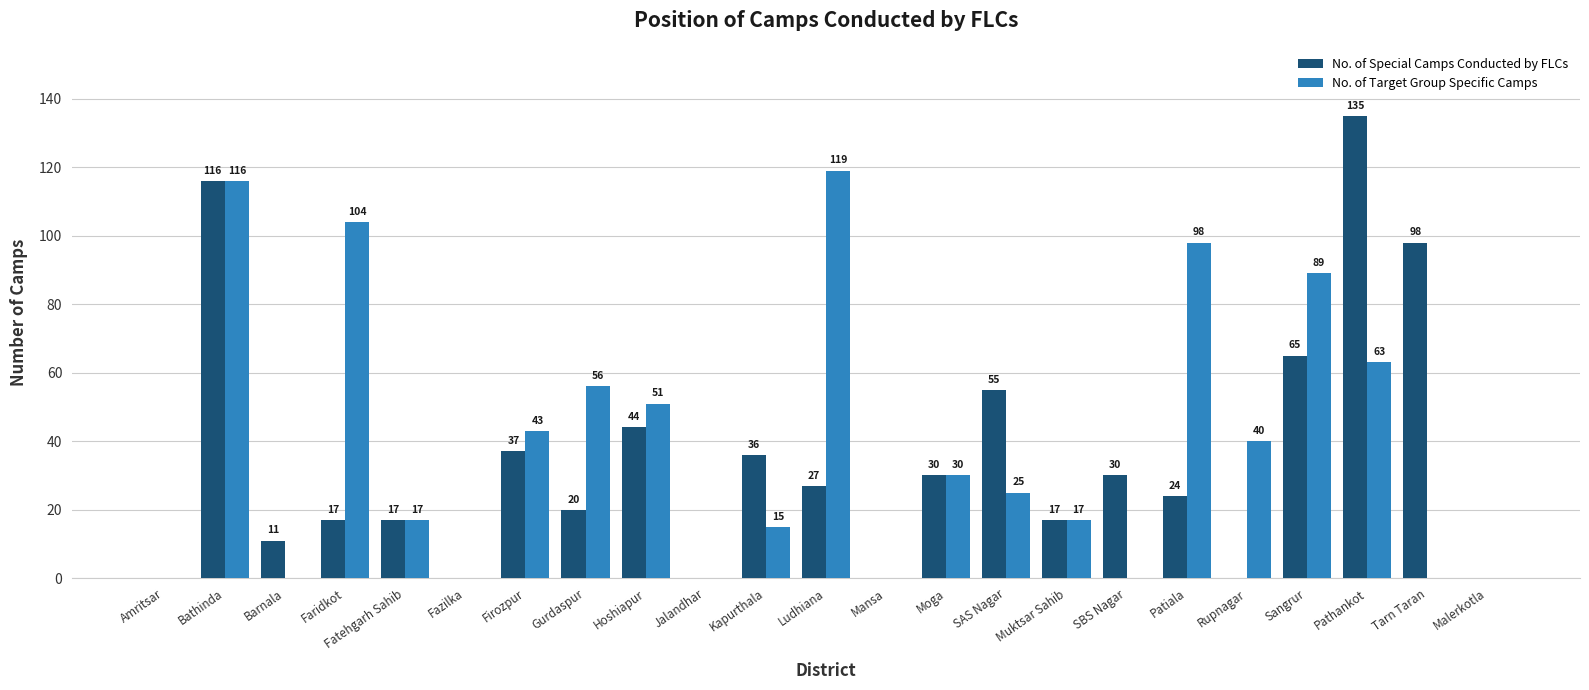

At which category is the sum across all series the highest?

Bathinda